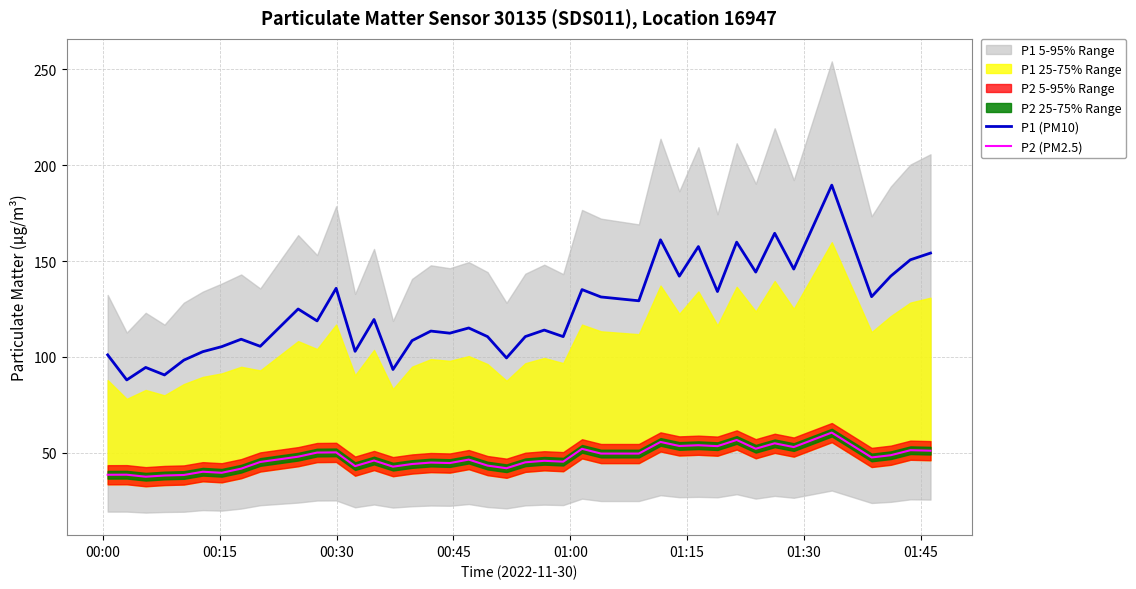

How many values in the P1 (PM10) series exceed 118?

20